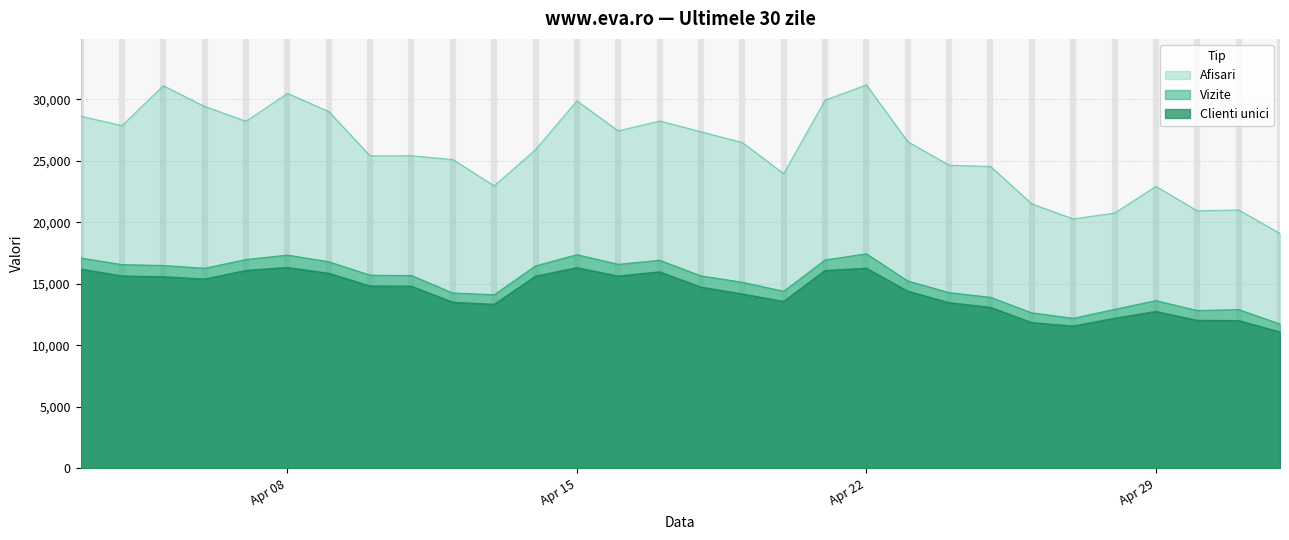

Which series changed the most between 2024.4.12 and 2024.4.26?

Afisari